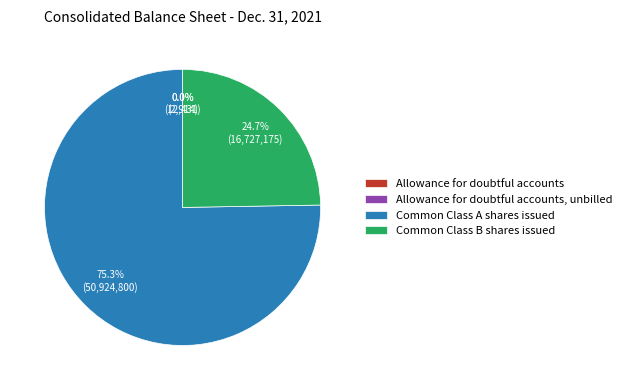

Is the sum of Common Class B shares issued and Common Class A shares issued greater than half?

Yes